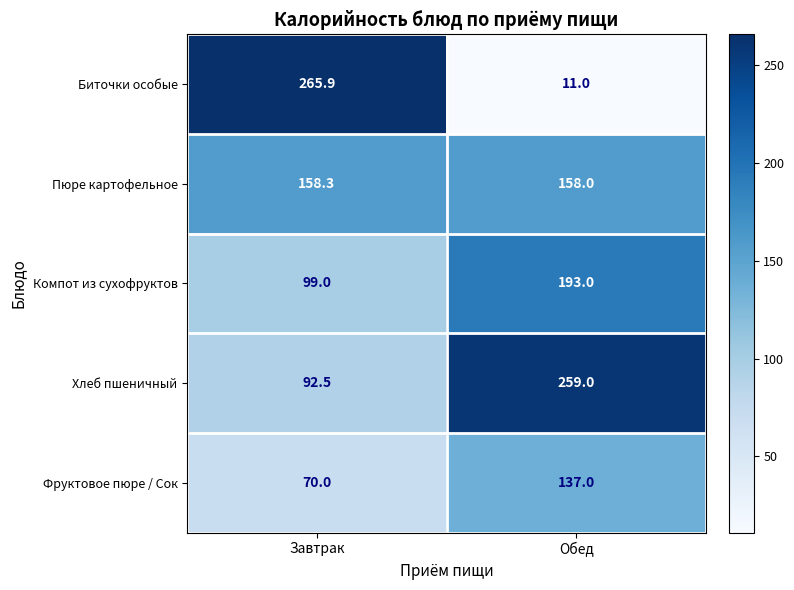

Is it true that Фруктовое пюре / Сок equals 137.0 at Обед?

True